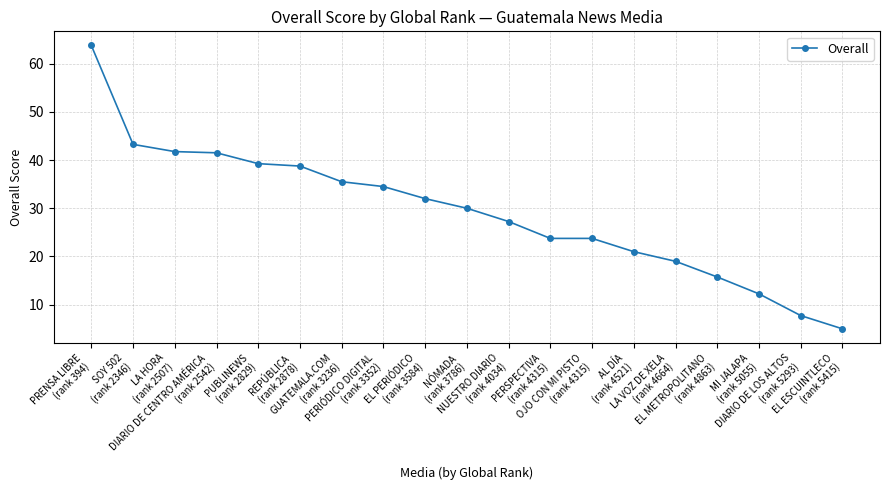

At which label does the data first exceed 30?

PRENSA LIBRE
(rank 394)